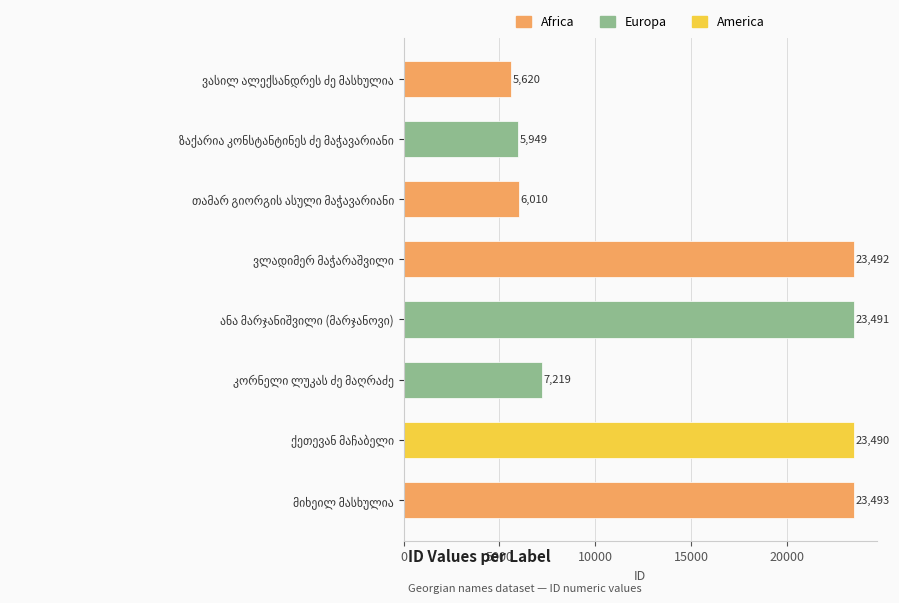

Count the number of categories in the chart.

8